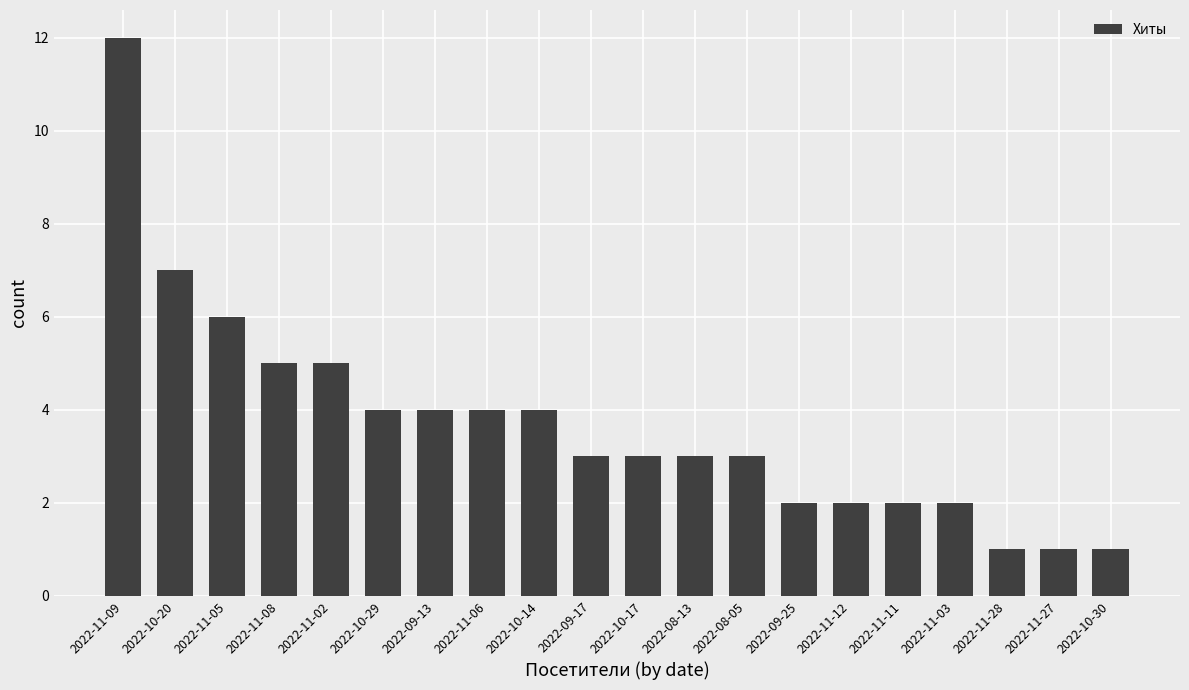

What is the change in value from 2022-11-03 to 2022-11-27?

-1